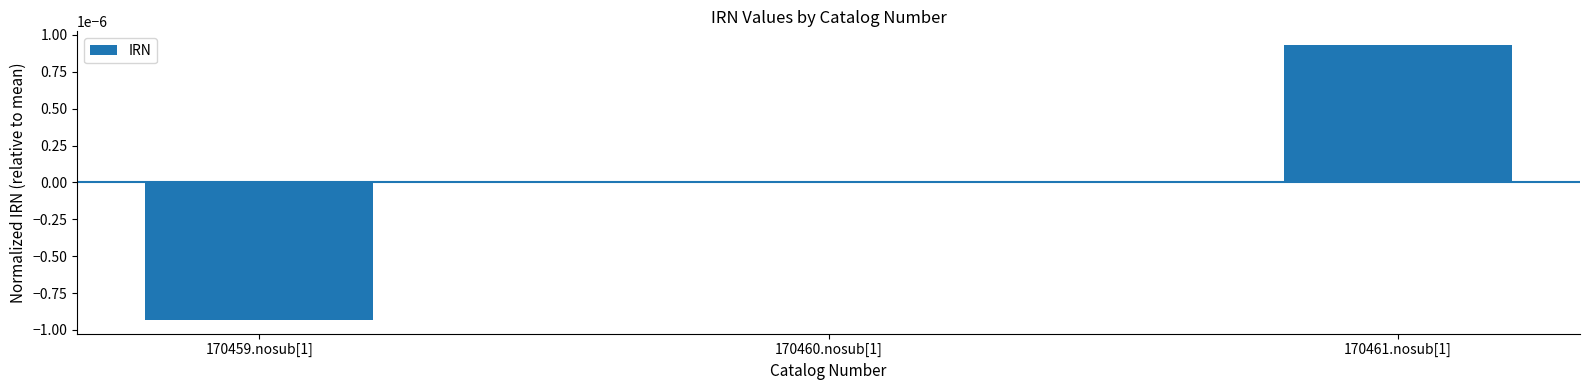

The chart shows a value of 0.0 at 170460.nosub[1]. True or false?

True